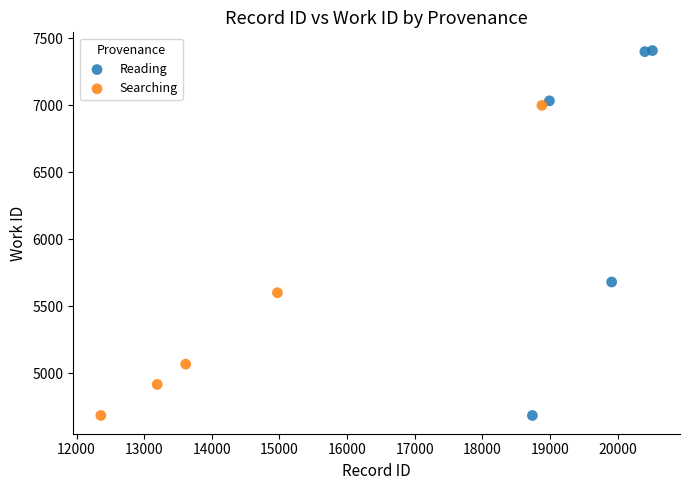

Which series contains the highest Y value?

Reading